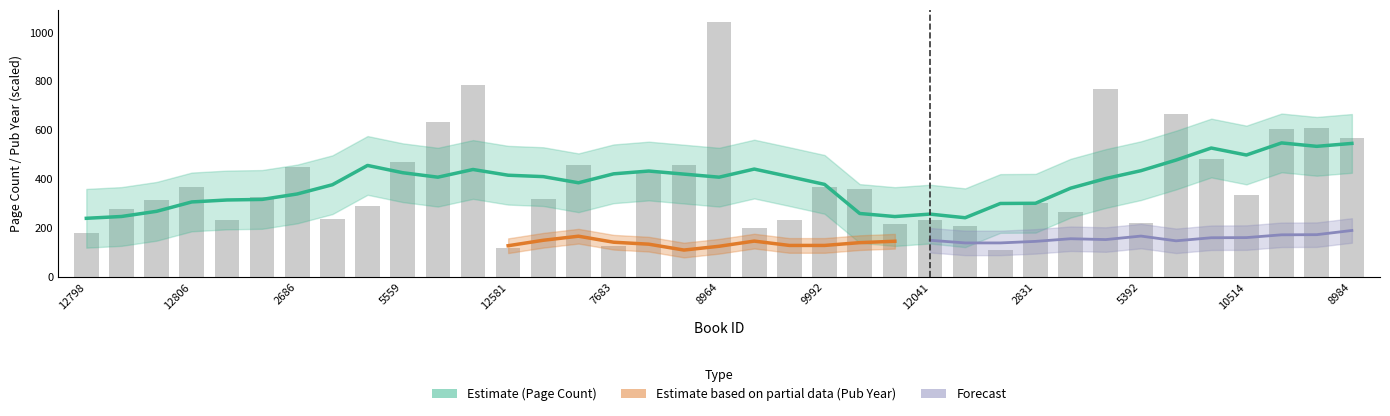

What is the difference between the maximum and minimum values?

928